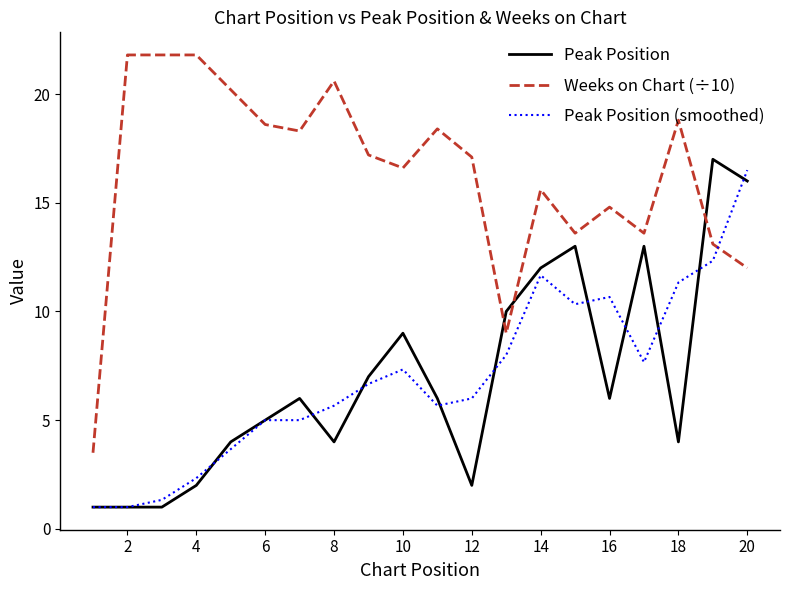

Which series has the largest total across all categories?

Weeks on Chart (÷10)